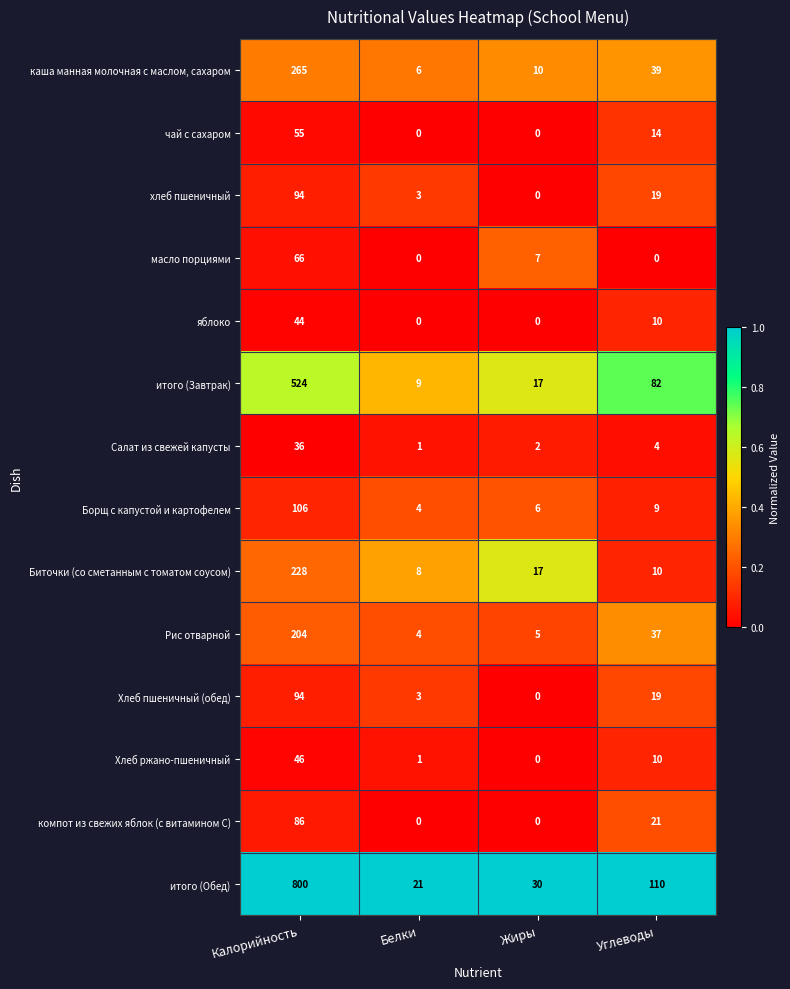

The каша манная молочная с маслом, сахаром series shows 14 at Жиры. True or false?

False